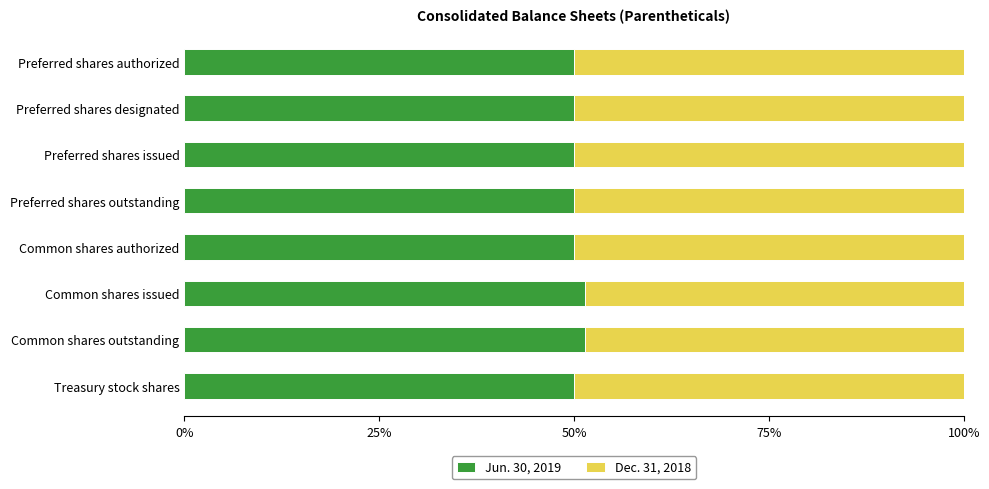

True or false: Jun. 30, 2019 has a value of 70.2 at Preferred shares issued.

False